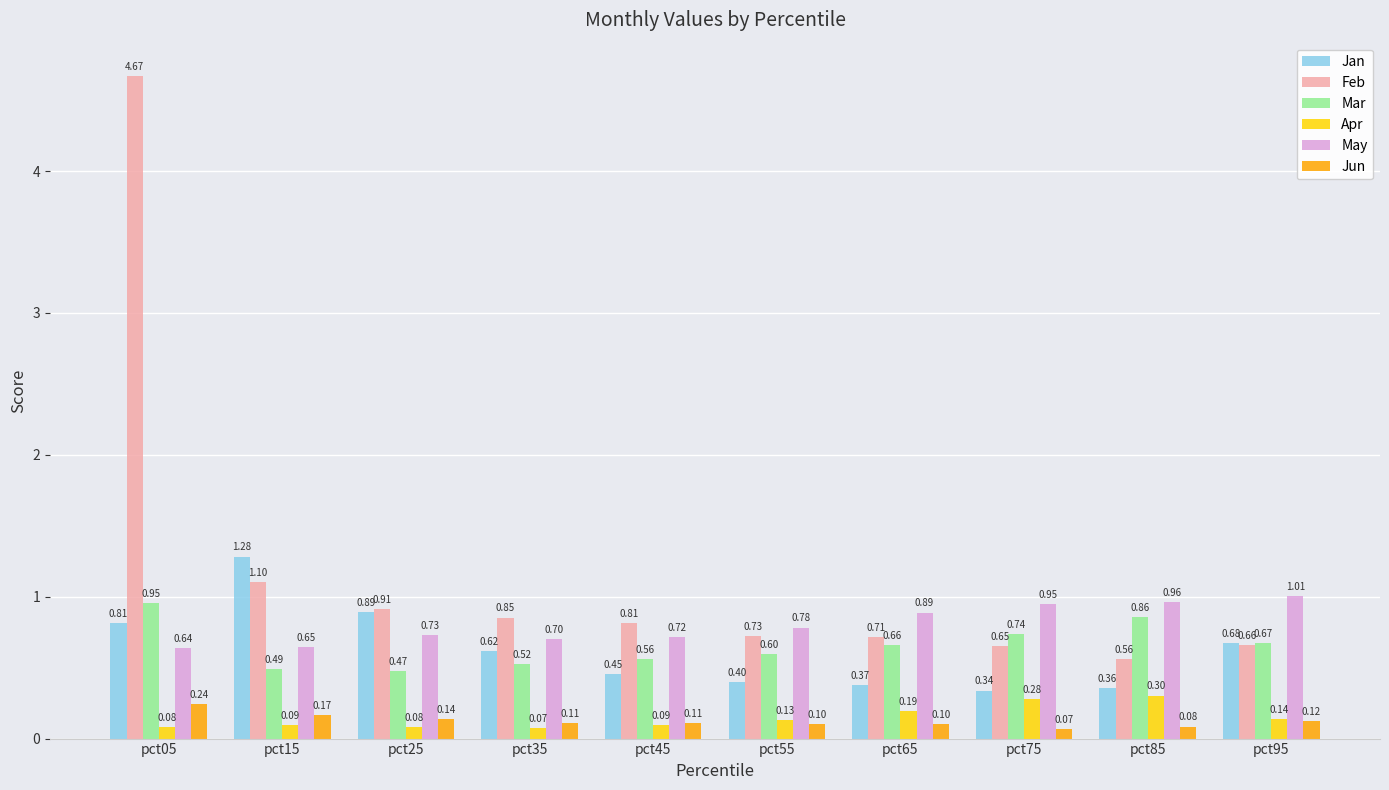

At pct45, list the series in order from largest to smallest.

Feb, May, Mar, Jan, Jun, Apr